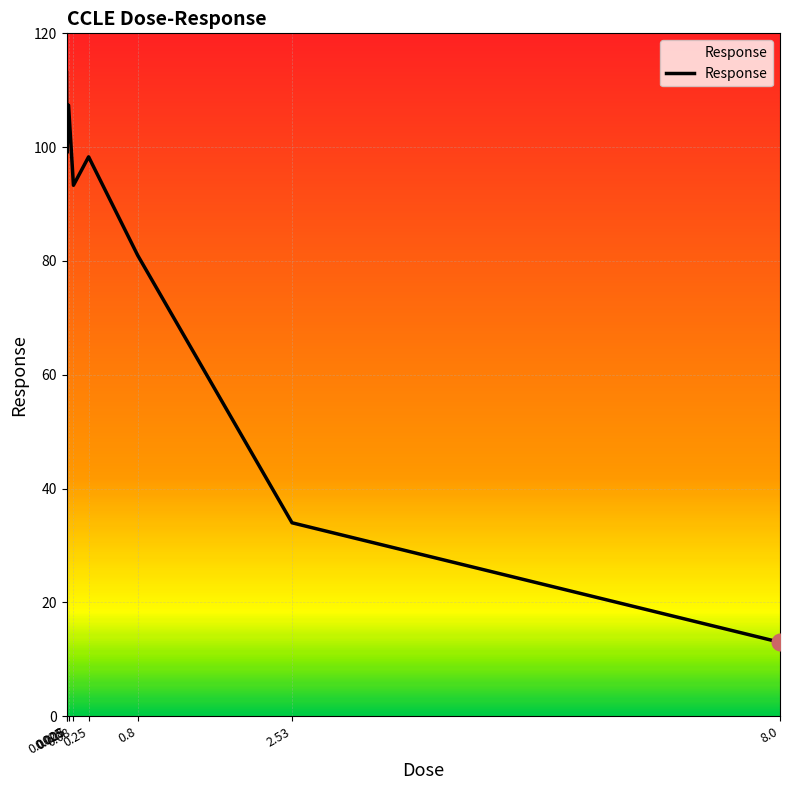

What is the greatest value displayed?

113.1